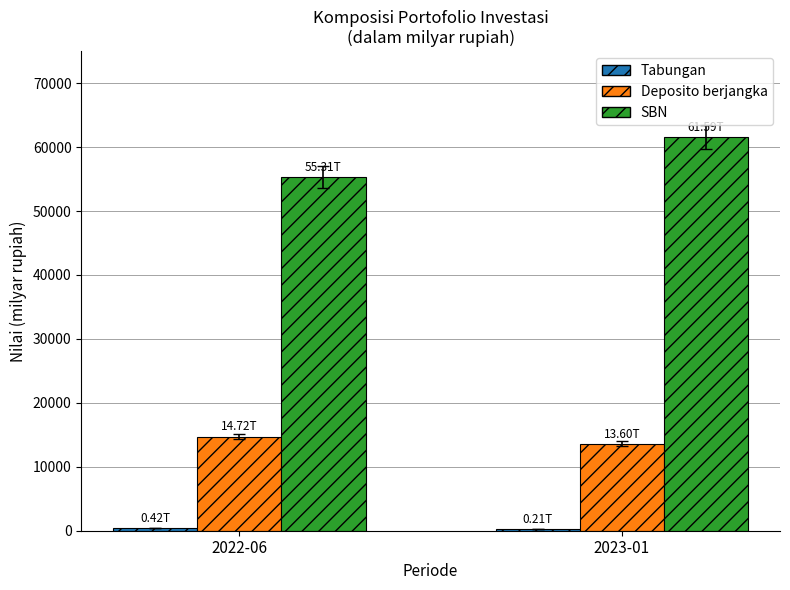

Which series has the largest total across all categories?

SBN